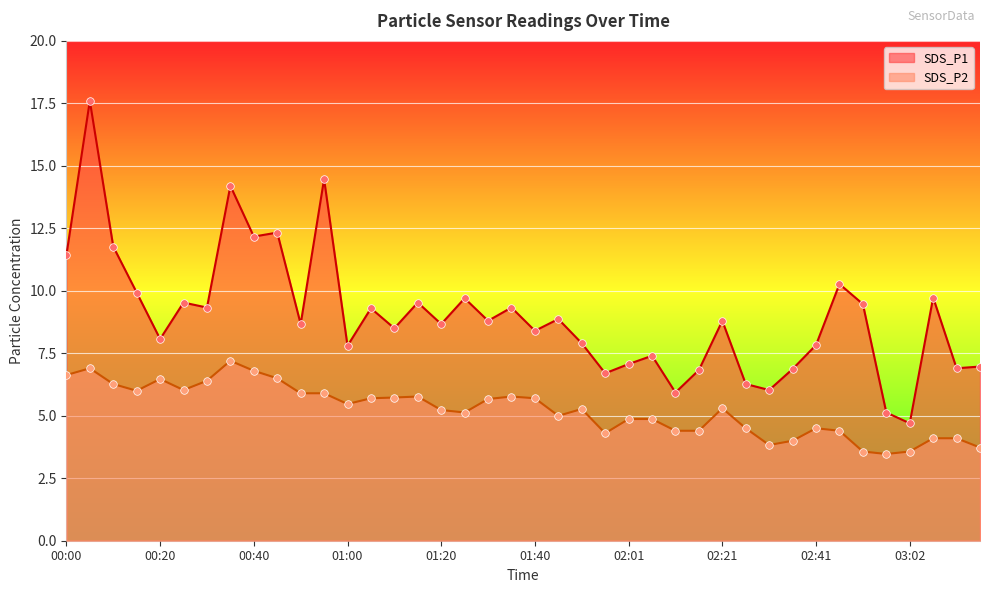

Which series has the largest total across all categories?

SDS_P1